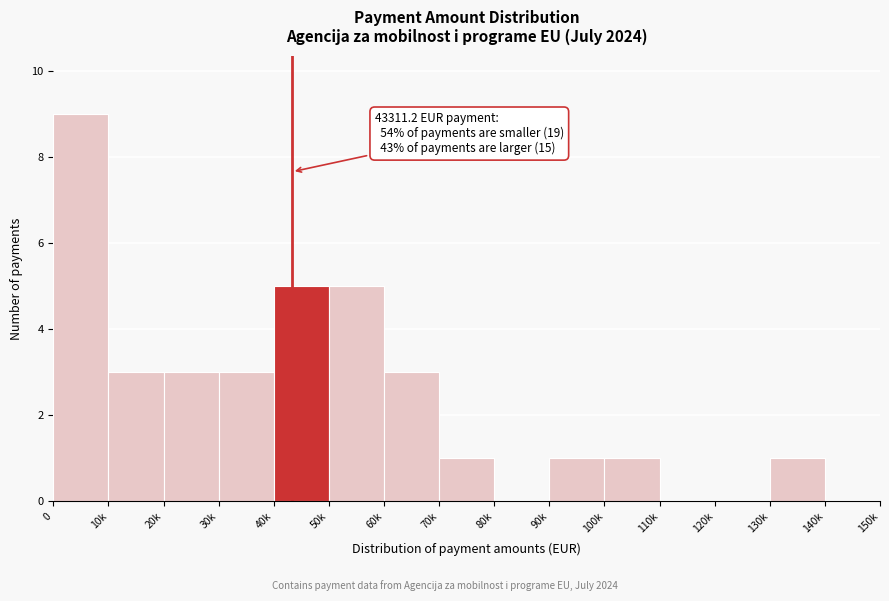

Reading left to right, what are all the values shown in this chart?

0=9	10k=3	20k=3	30k=3	40k=5	50k=5	60k=3	70k=1	80k=0	90k=1	100k=1	110k=0	120k=0	130k=1	140k=0